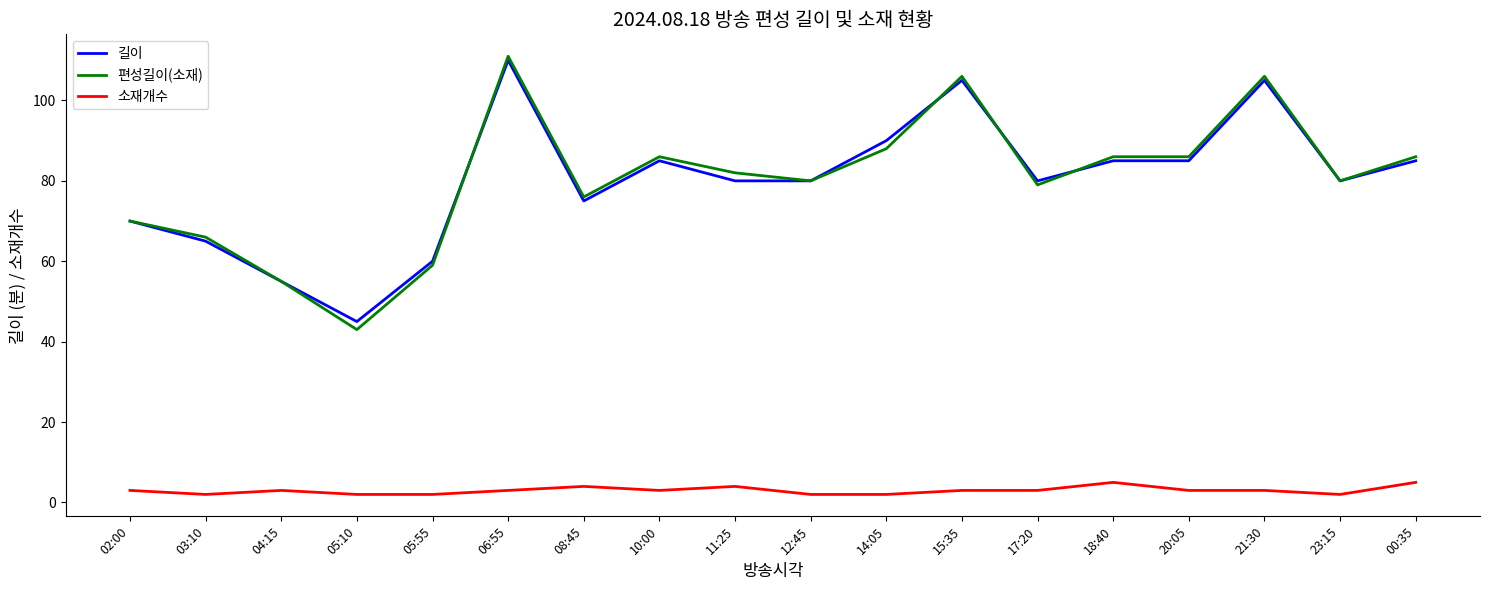

At 05:55, list the series in order from largest to smallest.

길이, 편성길이(소재), 소재개수